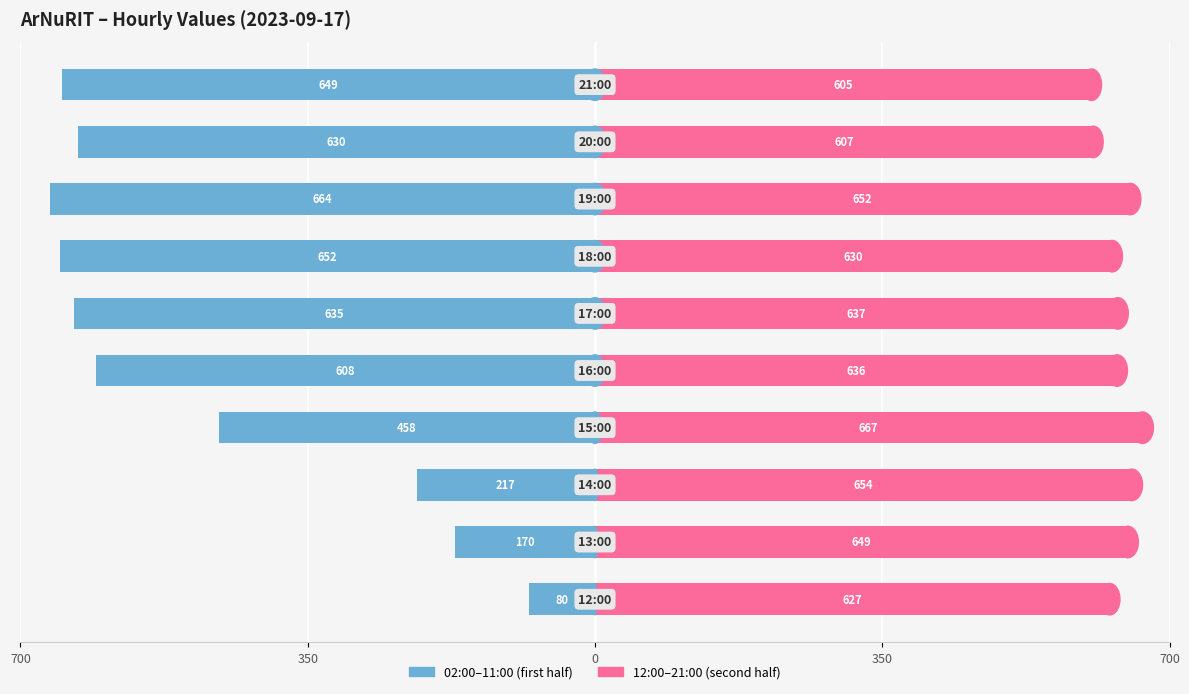

Are the bars horizontal?

Yes